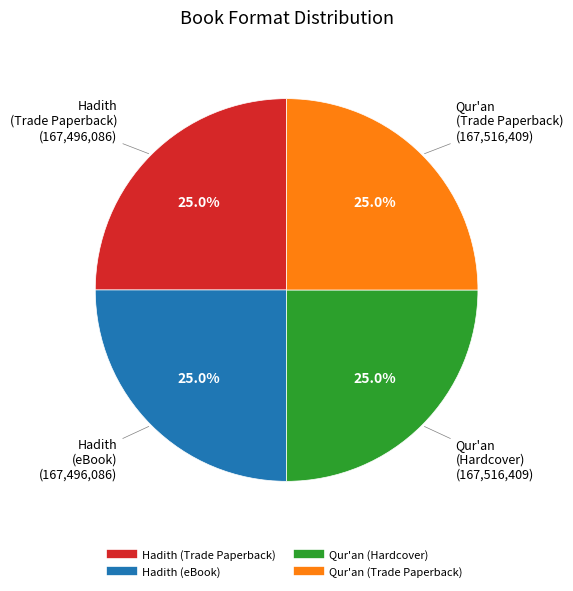

Is there a majority slice in this chart?

No